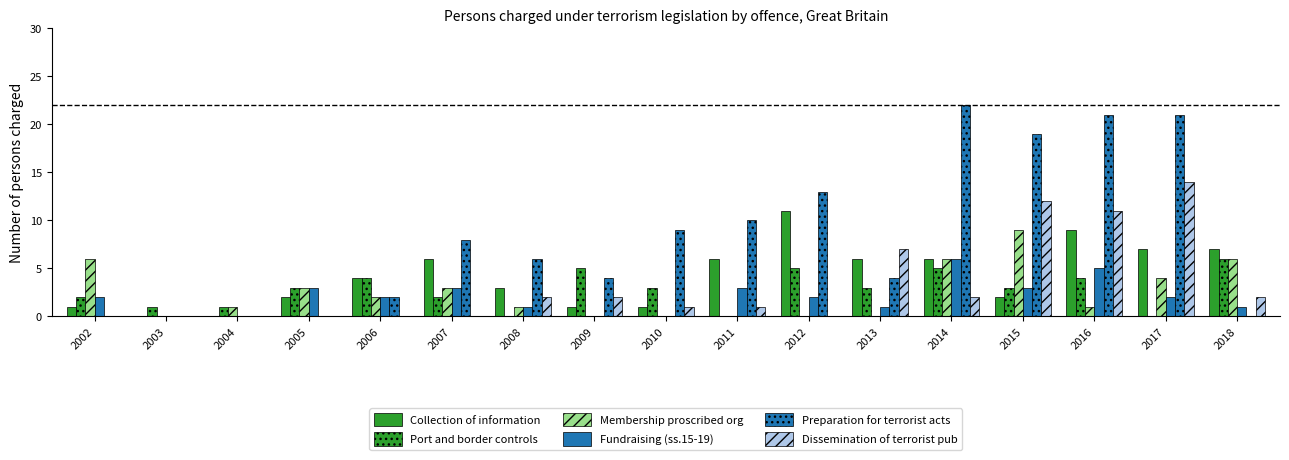

How many distinct data groups are displayed?

6